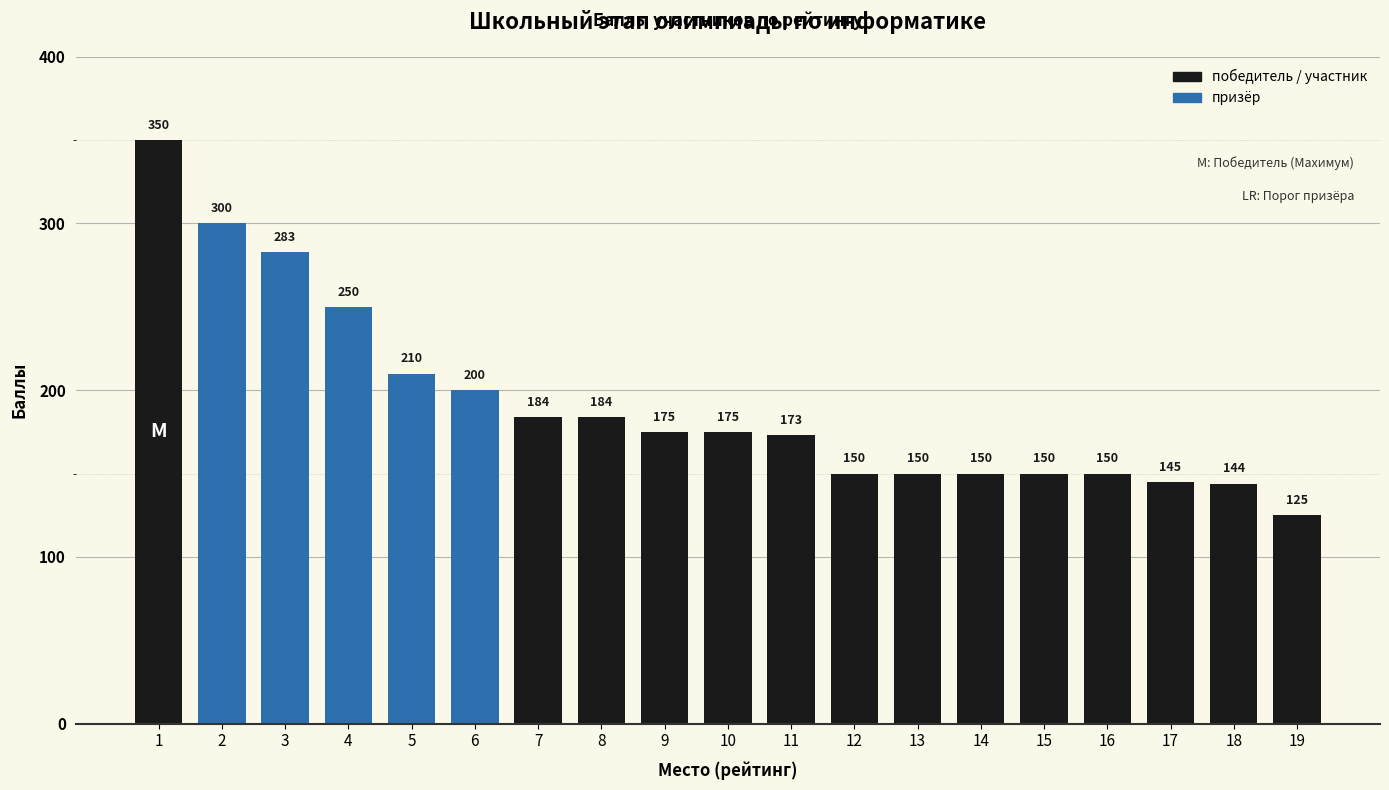

Does the chart contain any negative values?

No